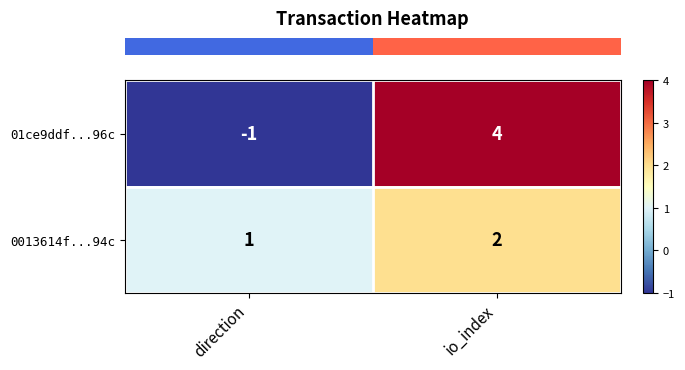

Reading right to left, list all the values displayed in this chart.

01ce9ddf...96c: 4	-1
0013614f...94c: 2	1